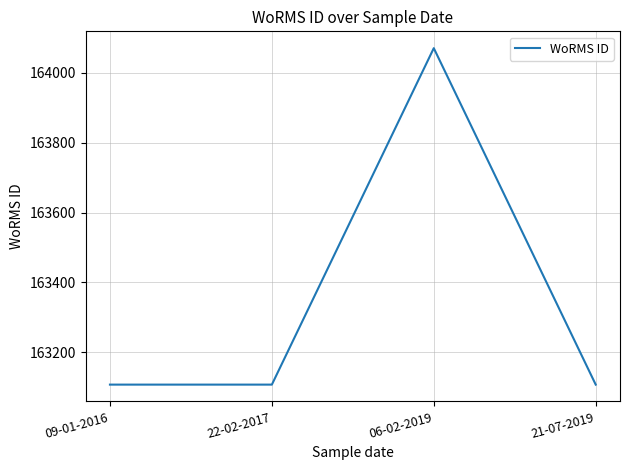

Does the chart have visible grid lines?

Yes